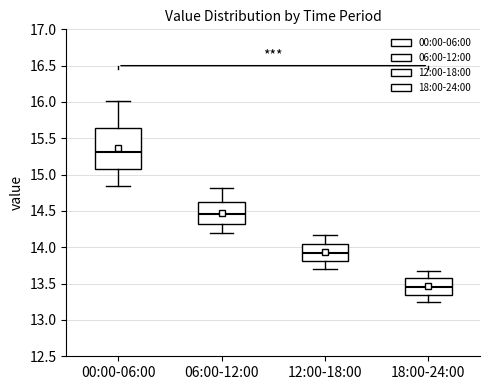

Where is the lower edge of the box for 06:00-12:00 on the y-axis? The values are not printed on the chart, so give them approximately, as read against the axis.

14.30